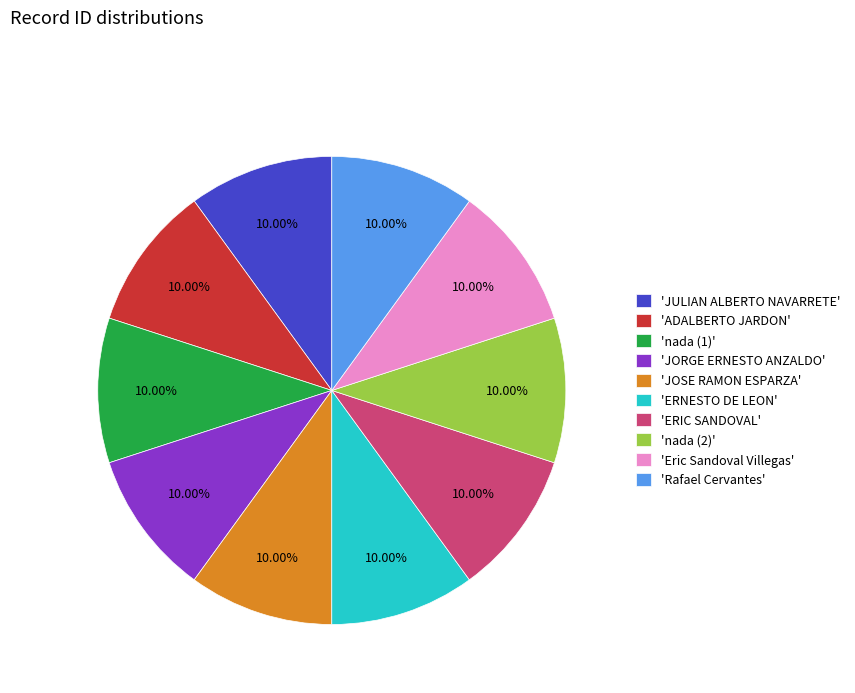

Approximately how many times larger is the value at 'nada (2)' compared to 'Rafael Cervantes'?

1.0